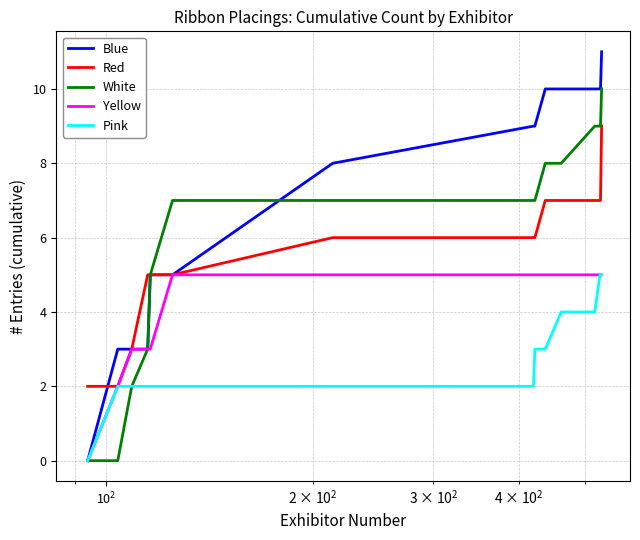

Which series has the largest range (max minus min)?

Blue